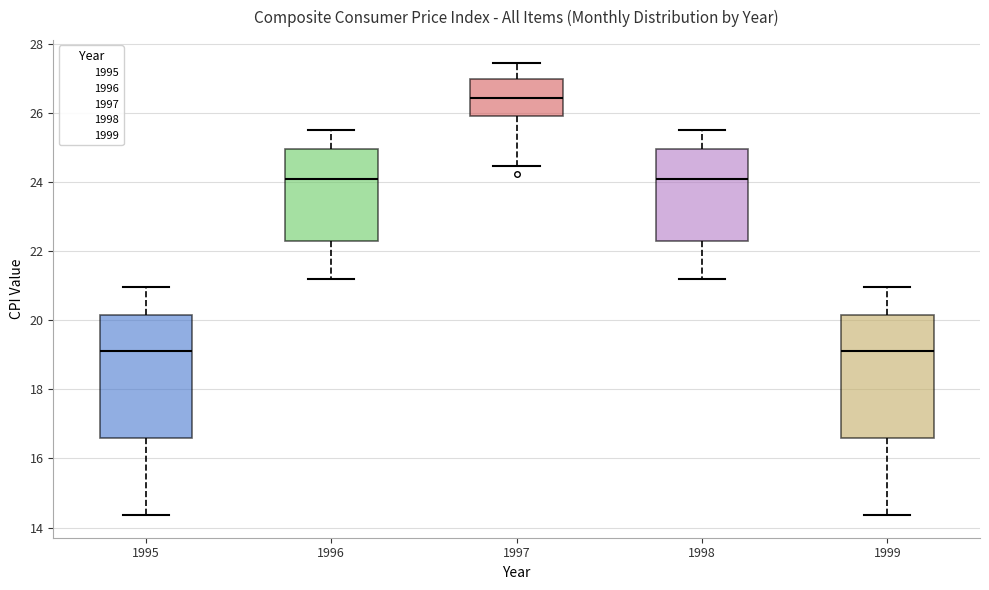

Reading left to right, read every box against the y-axis: the position of its median line, the range the box covers, and the ends of its whiskers. The values are not printed on the chart, so give them approximately, as read against the axis.

1995: median 19.2, box 16.6 to 20.2, whiskers 14.4 to 21.0
1996: median 24.2, box 22.2 to 25.0, whiskers 21.2 to 25.4
1997: median 26.4, box 26.0 to 27.0, whiskers 24.4 to 27.4
1998: median 24.2, box 22.2 to 25.0, whiskers 21.2 to 25.4
1999: median 19.2, box 16.6 to 20.2, whiskers 14.4 to 21.0